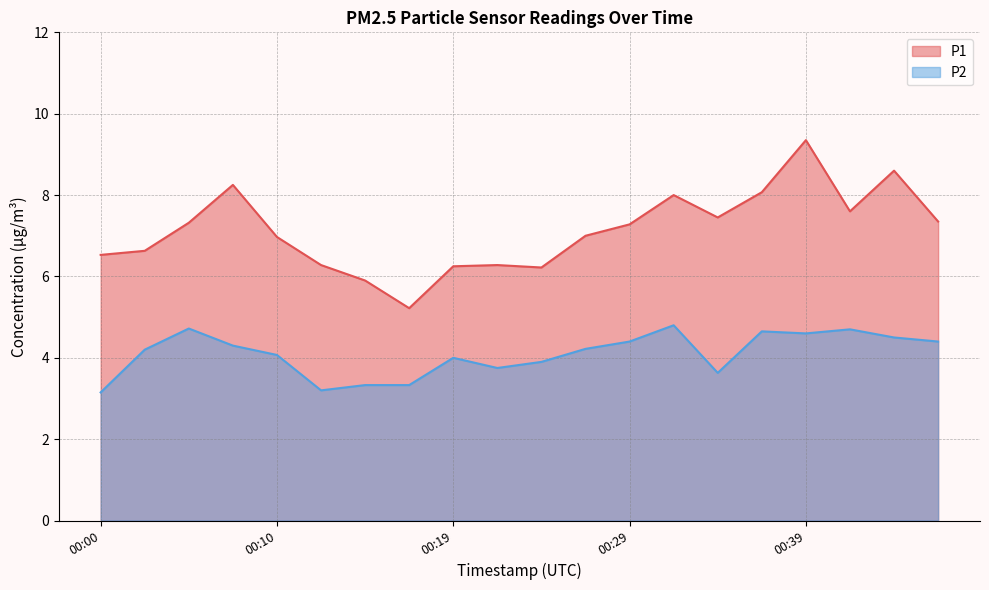

How many values in the P2 series are below 4?

7